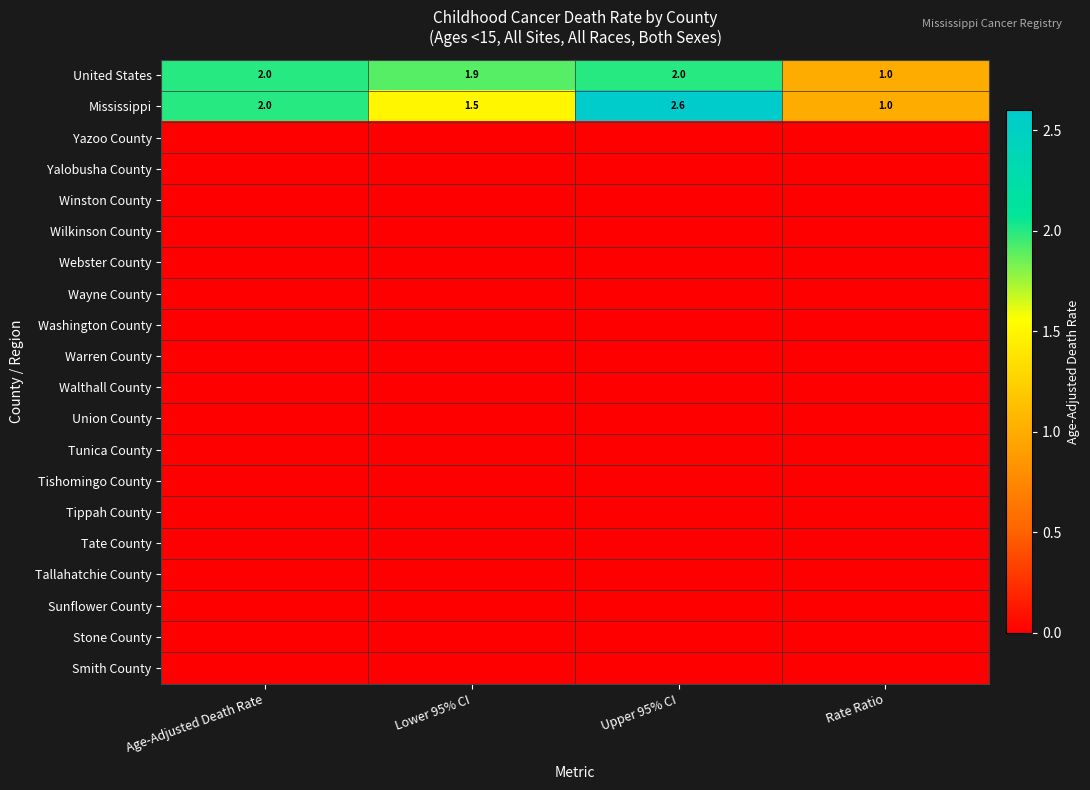

Count the Mississippi values in the range 1 to 2.

3